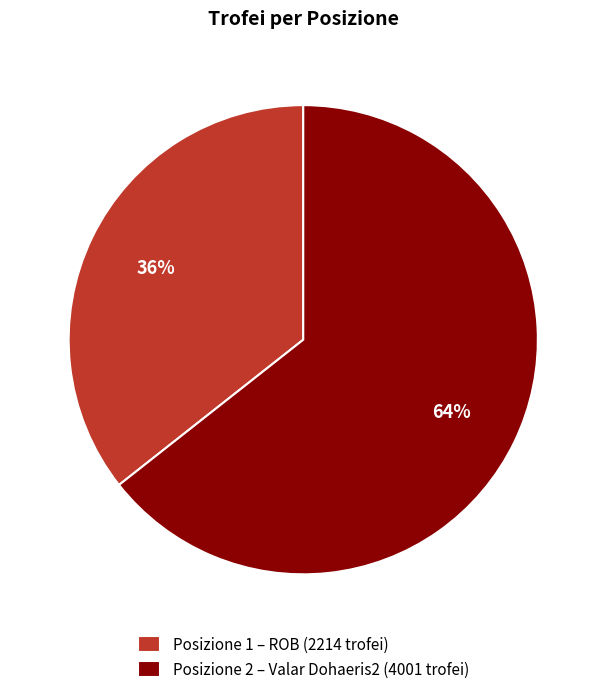

The Posizione 2 – Valar Dohaeris2 (4001 trofei) slice represents 64% of the pie. True or false?

True